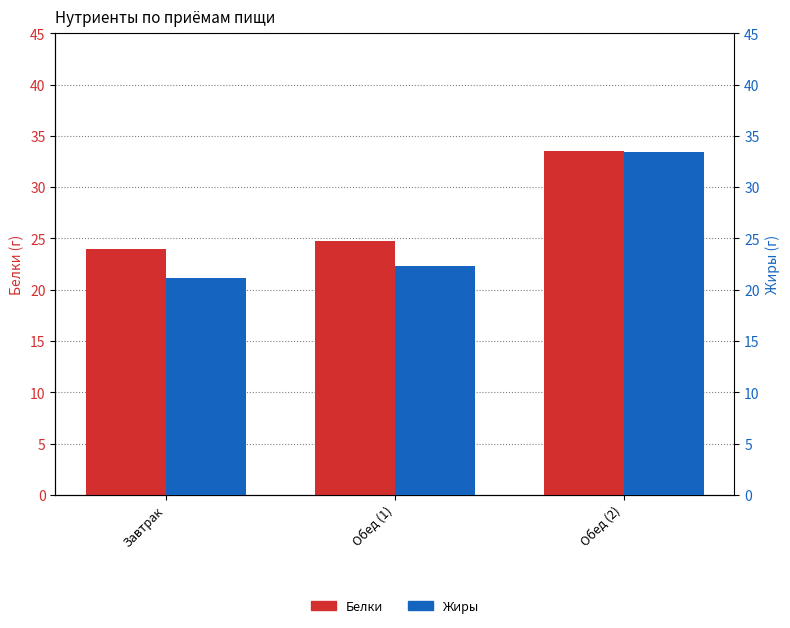

What are all the series names shown in the legend?

Белки, Жиры